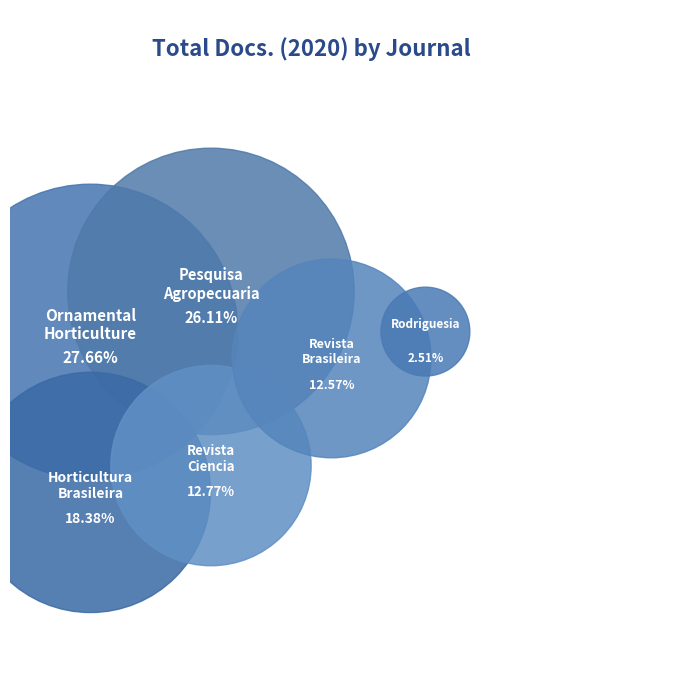

How many segments does this pie chart have?

6